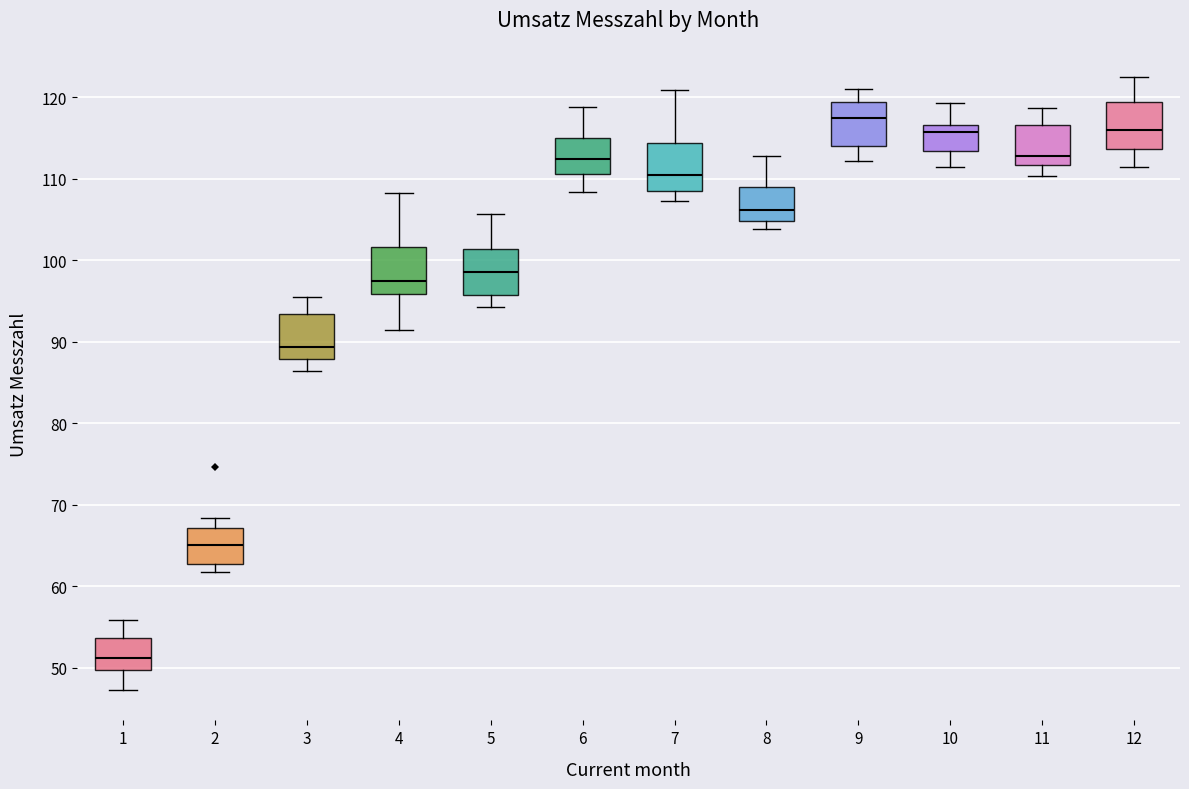

Reading left to right, transcribe this box plot: for each box, give where its median line is, the range the box spans, and where its two whiskers end, as read against the y-axis. The values are not printed on the chart, so give them approximately, as read against the axis.

1: median 51, box 50 to 54, whiskers 47 to 56
2: median 65, box 63 to 67, whiskers 62 to 68
3: median 89, box 88 to 93, whiskers 86 to 96
4: median 97, box 96 to 102, whiskers 91 to 108
5: median 99, box 96 to 101, whiskers 94 to 106
6: median 112, box 111 to 115, whiskers 108 to 119
7: median 110, box 109 to 114, whiskers 107 to 121
8: median 106, box 105 to 109, whiskers 104 to 113
9: median 117, box 114 to 119, whiskers 112 to 121
10: median 116, box 113 to 117, whiskers 111 to 119
11: median 113, box 112 to 117, whiskers 110 to 119
12: median 116, box 114 to 119, whiskers 111 to 122